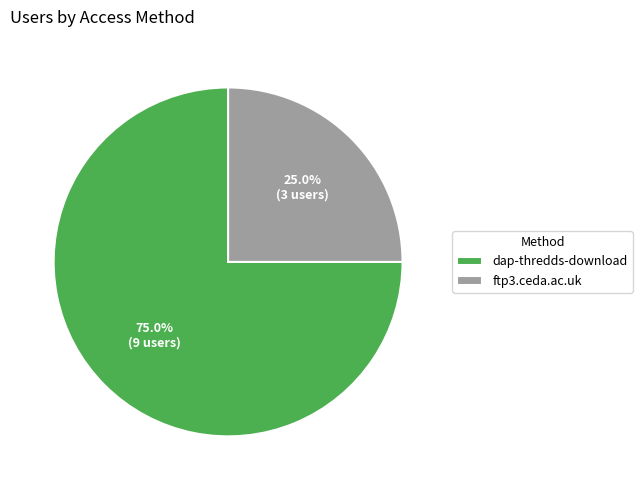

How many segments does this pie chart have?

2